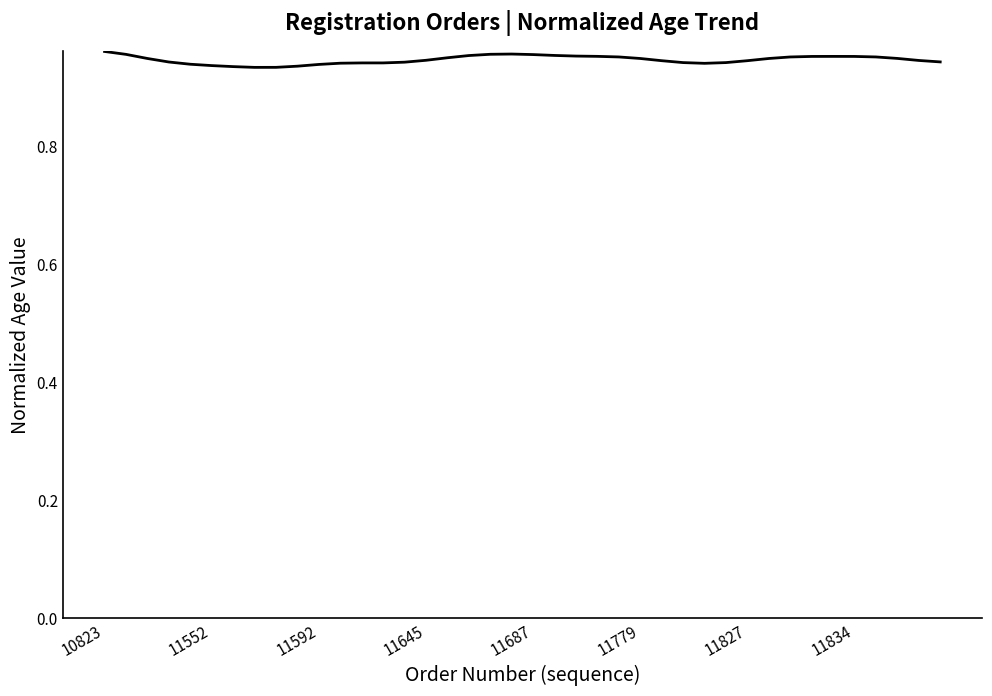

The value at 10823 is 1.7. True or false?

False